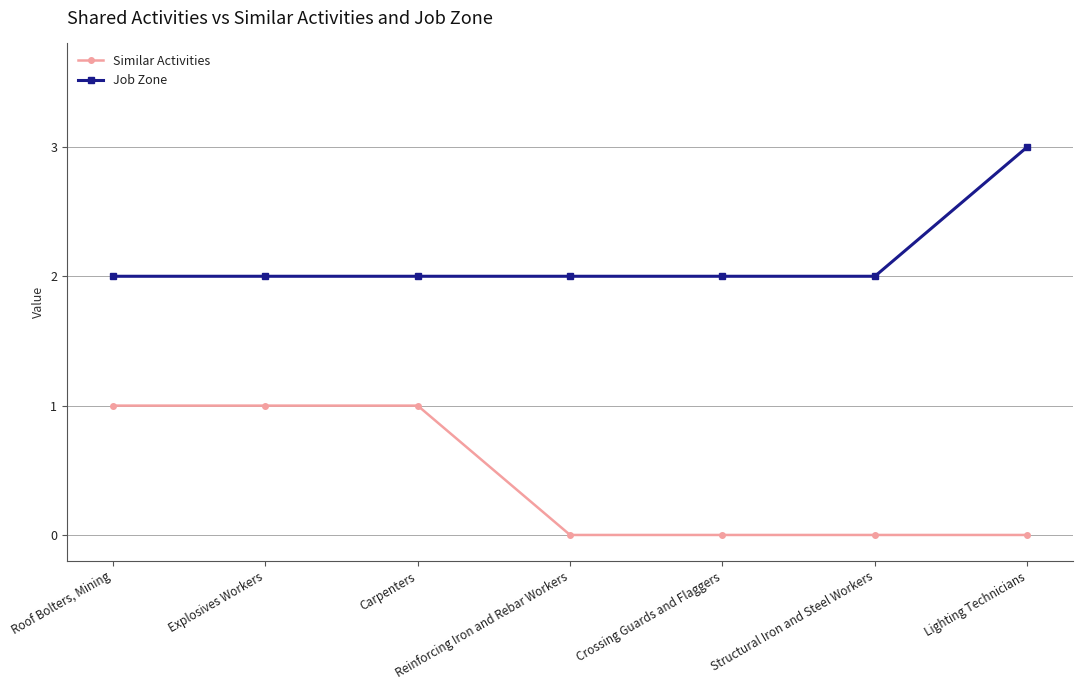

What is the approximate value of Job Zone at Carpenters?

2